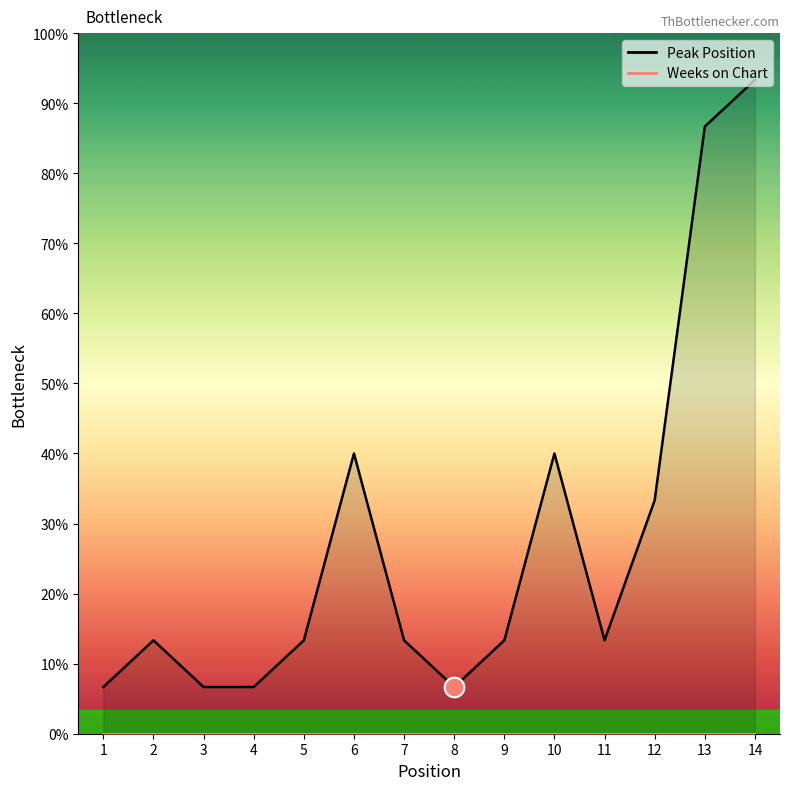

Which has a higher value, 13 or 8?

13